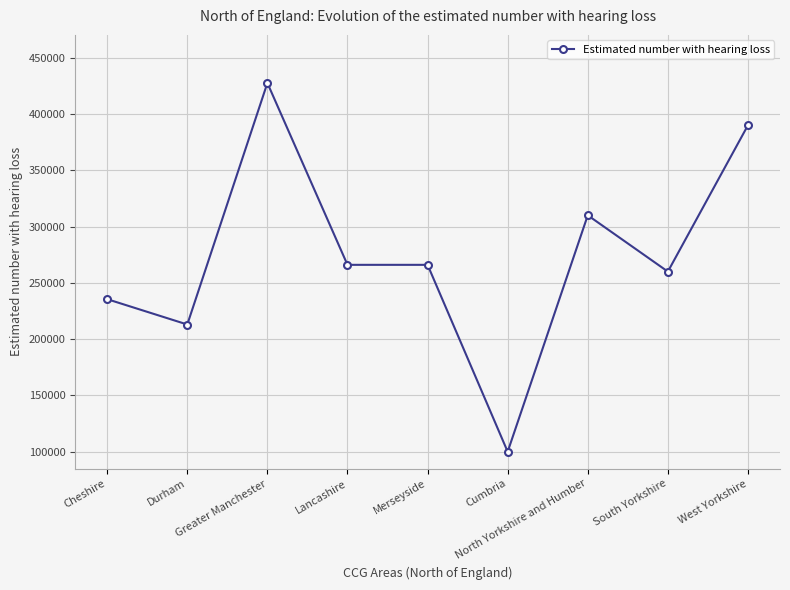

True or false: the data shows 608962 at West Yorkshire.

False